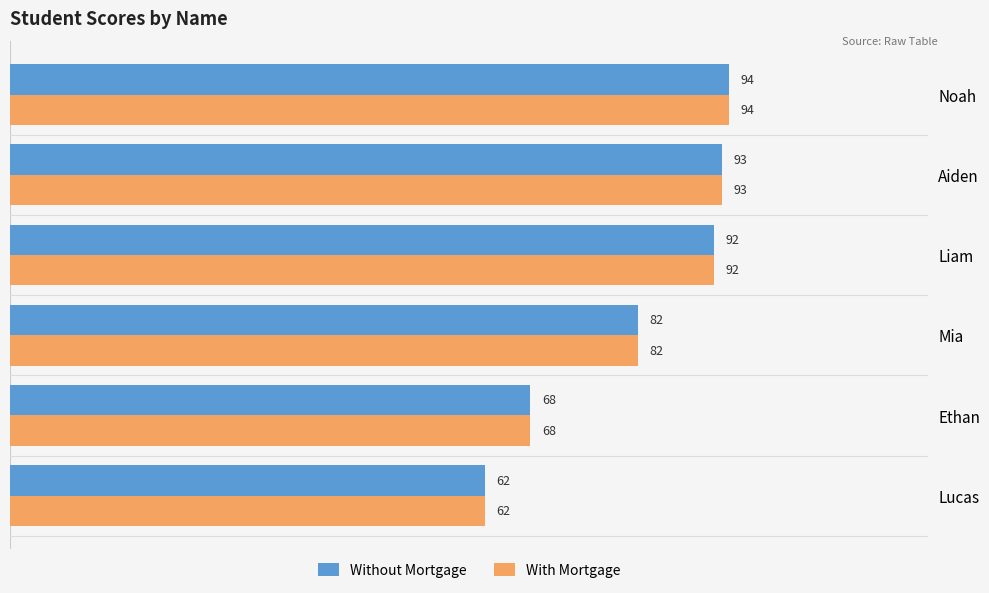

At how many categories does at least one series exceed 72?

4